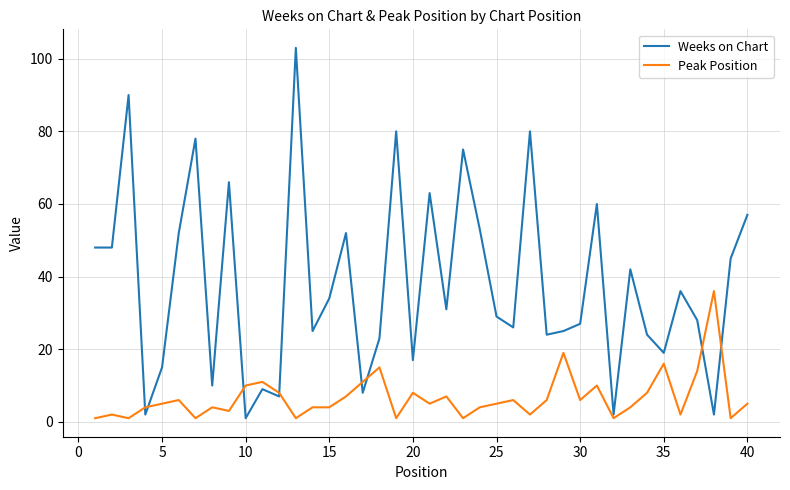

What is the maximum value for Weeks on Chart?

103